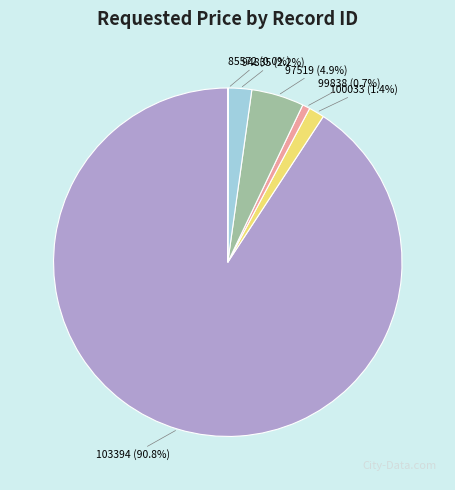

Which category accounts for the majority?

103394